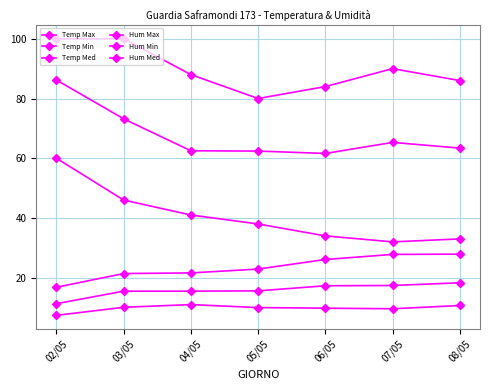

What is the difference between the second highest and minimum values in the Hum Min series?

14.0